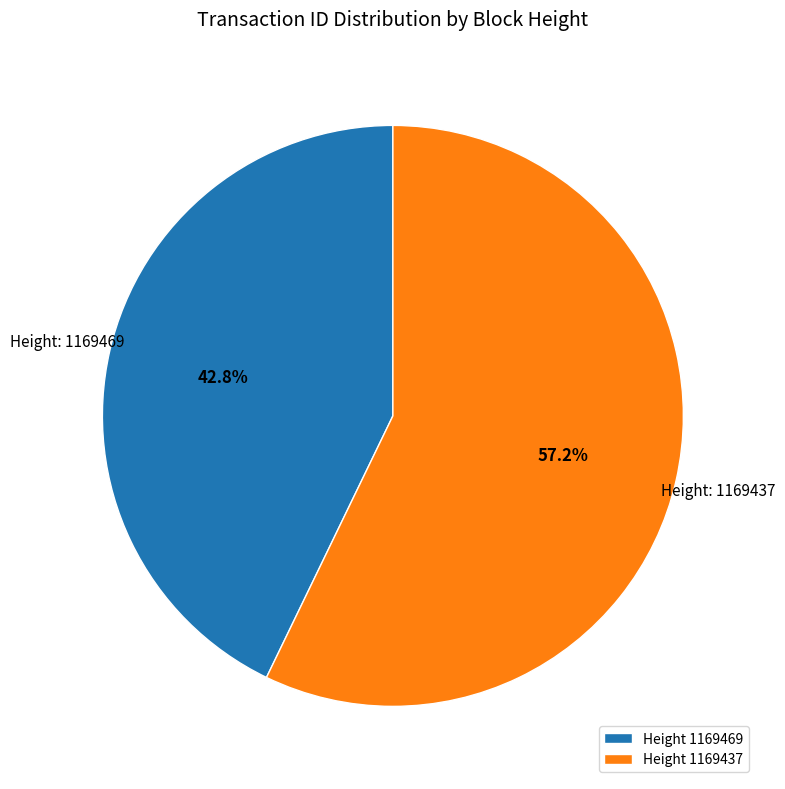

Between Height 1169469 and Height 1169437, which is larger?

Height 1169437